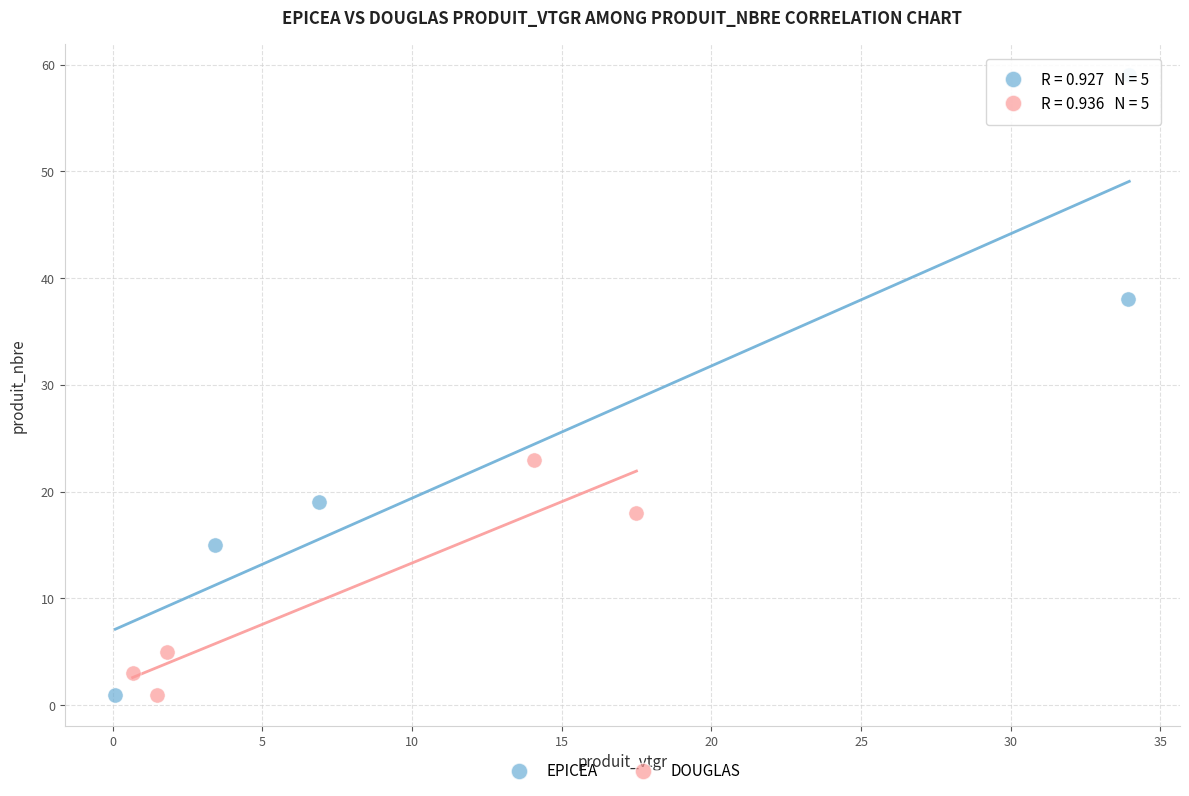

Which series reaches the maximum Y coordinate?

EPICEA